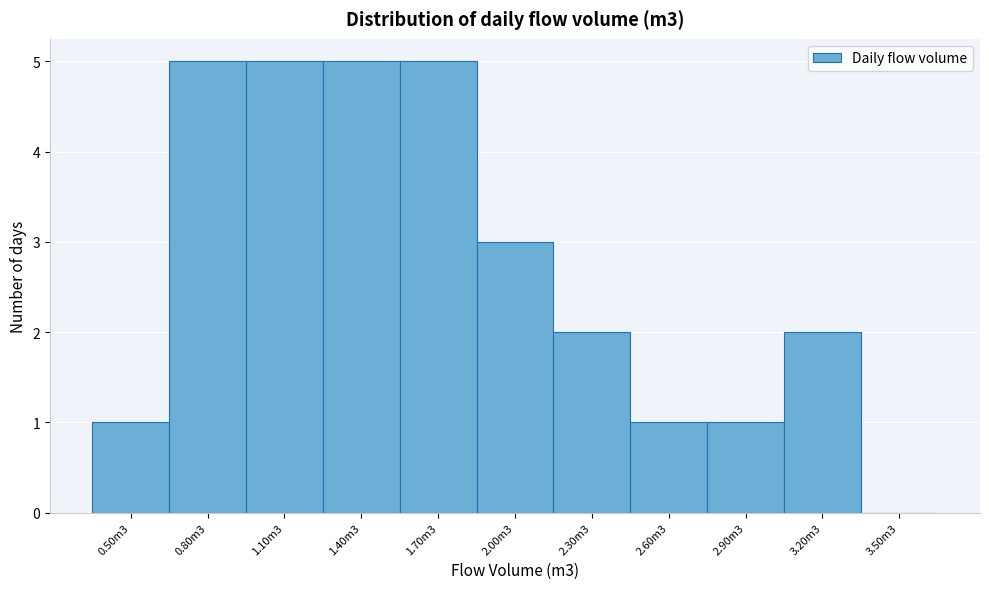

Reading left to right, what are all the values shown in this chart?

0.50m3=1	0.80m3=5	1.10m3=5	1.40m3=5	1.70m3=5	2.00m3=3	2.30m3=2	2.60m3=1	2.90m3=1	3.20m3=2	3.50m3=0